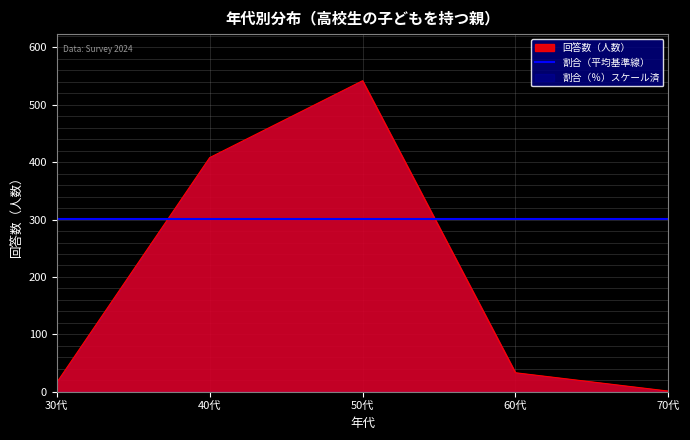

What is the label of the 4th point from the right?

40代